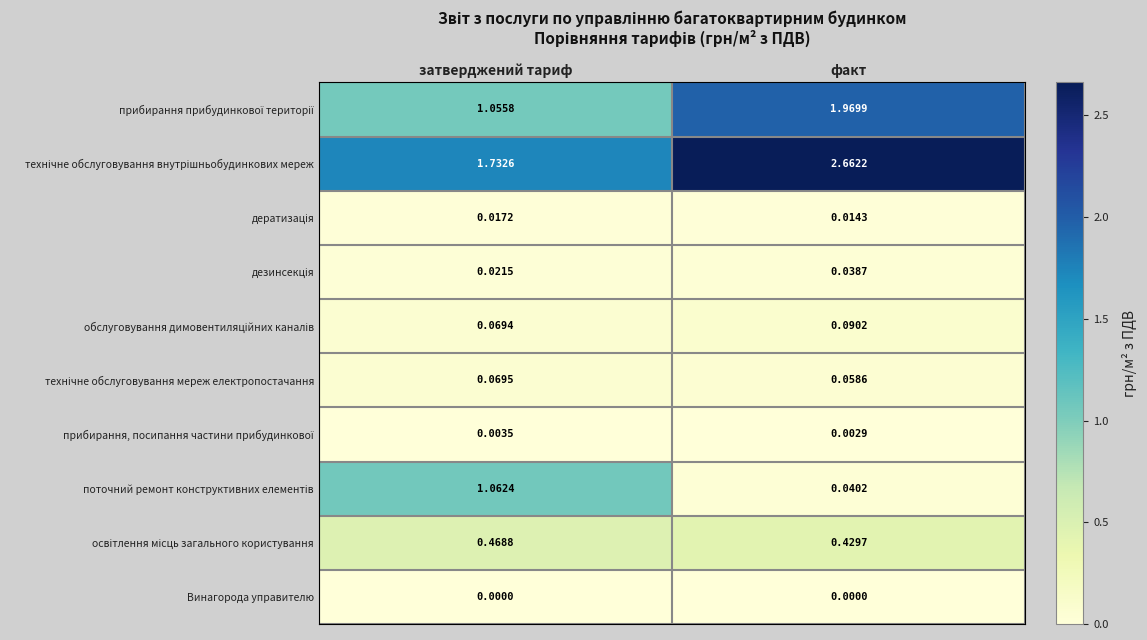

At which category does the chart reach its peak across all series?

факт